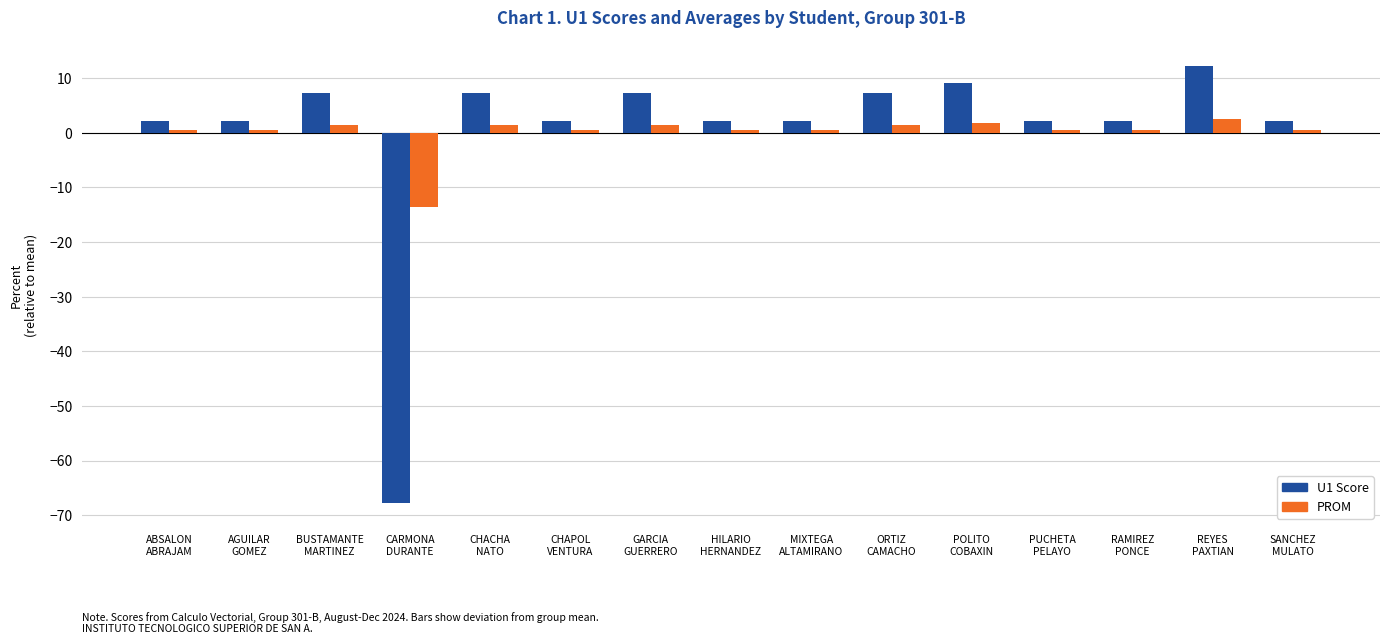

What is the difference between the U1 Score values at POLITO
COBAXIN and GARCIA
GUERRERO?

2.0